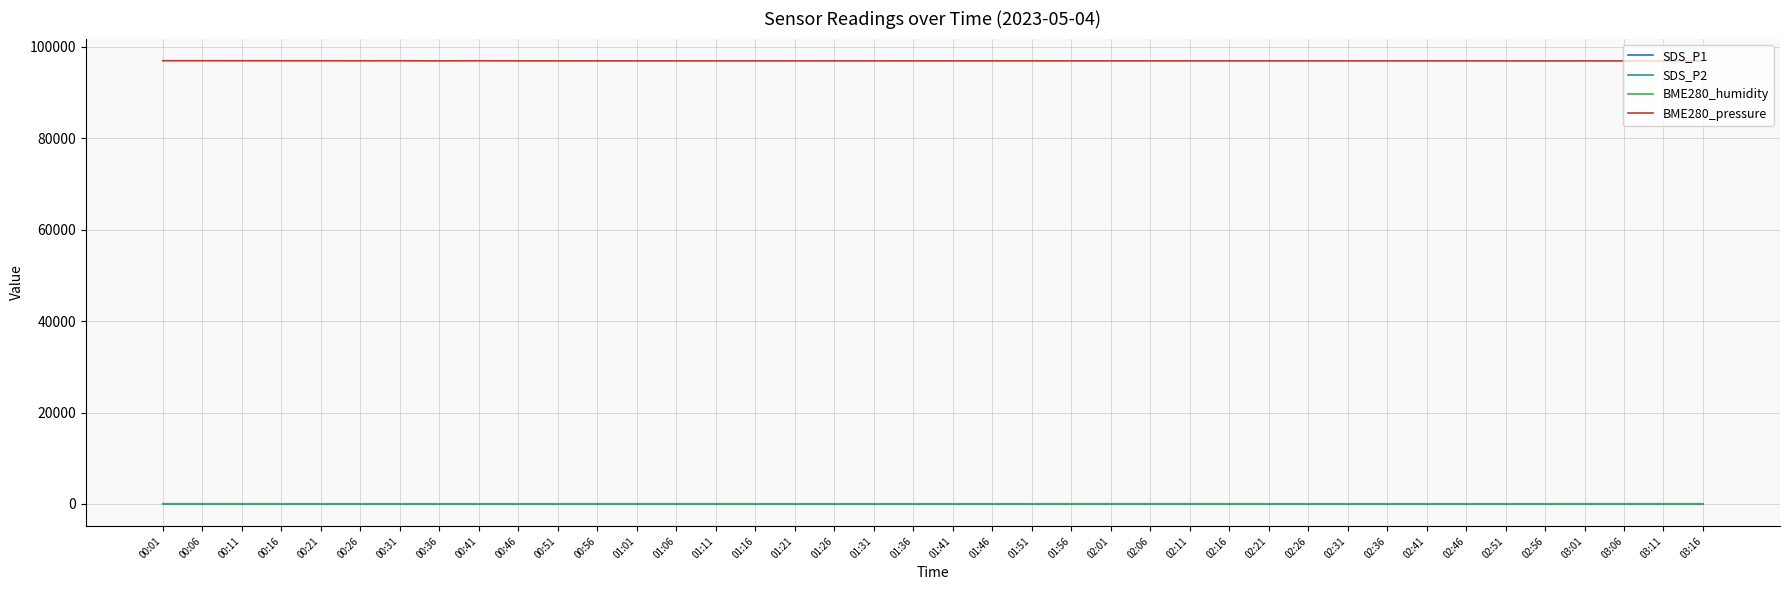

In BME280_pressure, how many points are lower than both neighbors (excluding endpoints)?

11